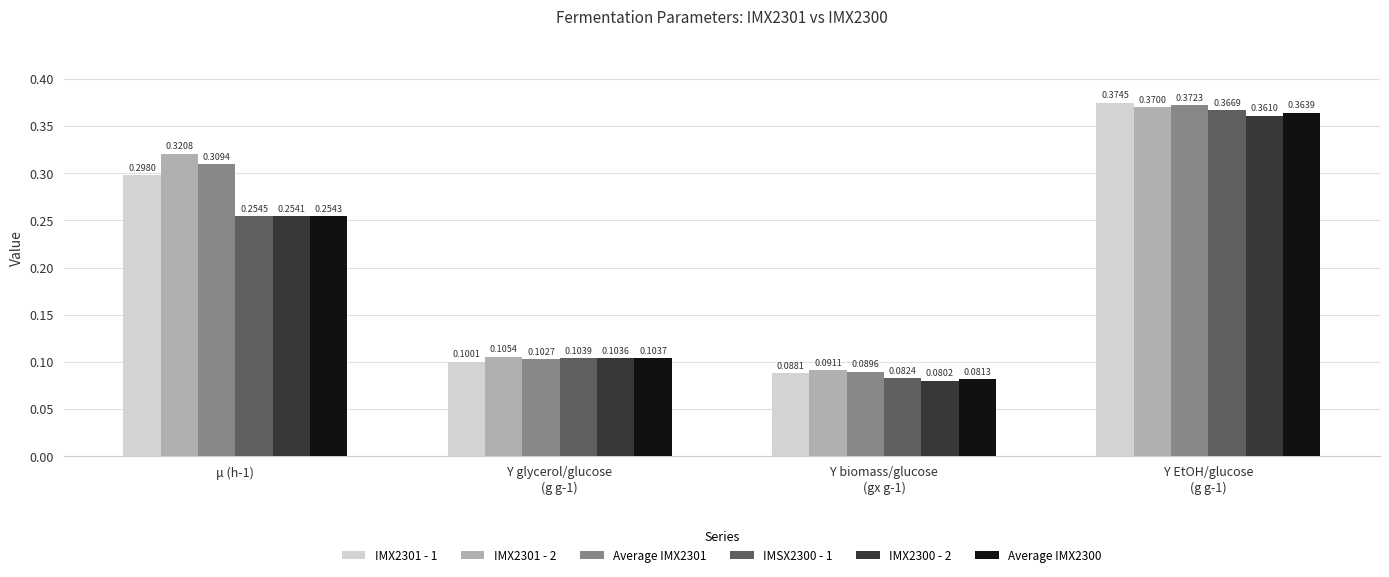

Which series has the largest range (max minus min)?

IMX2301 - 1